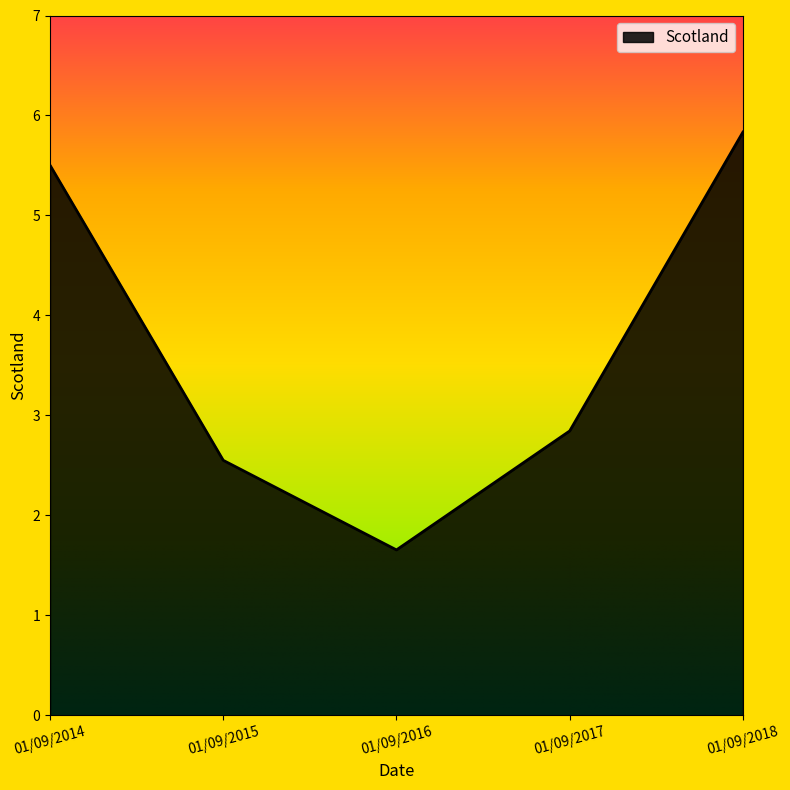

At which category does the data reach its first local valley?

01/09/2016